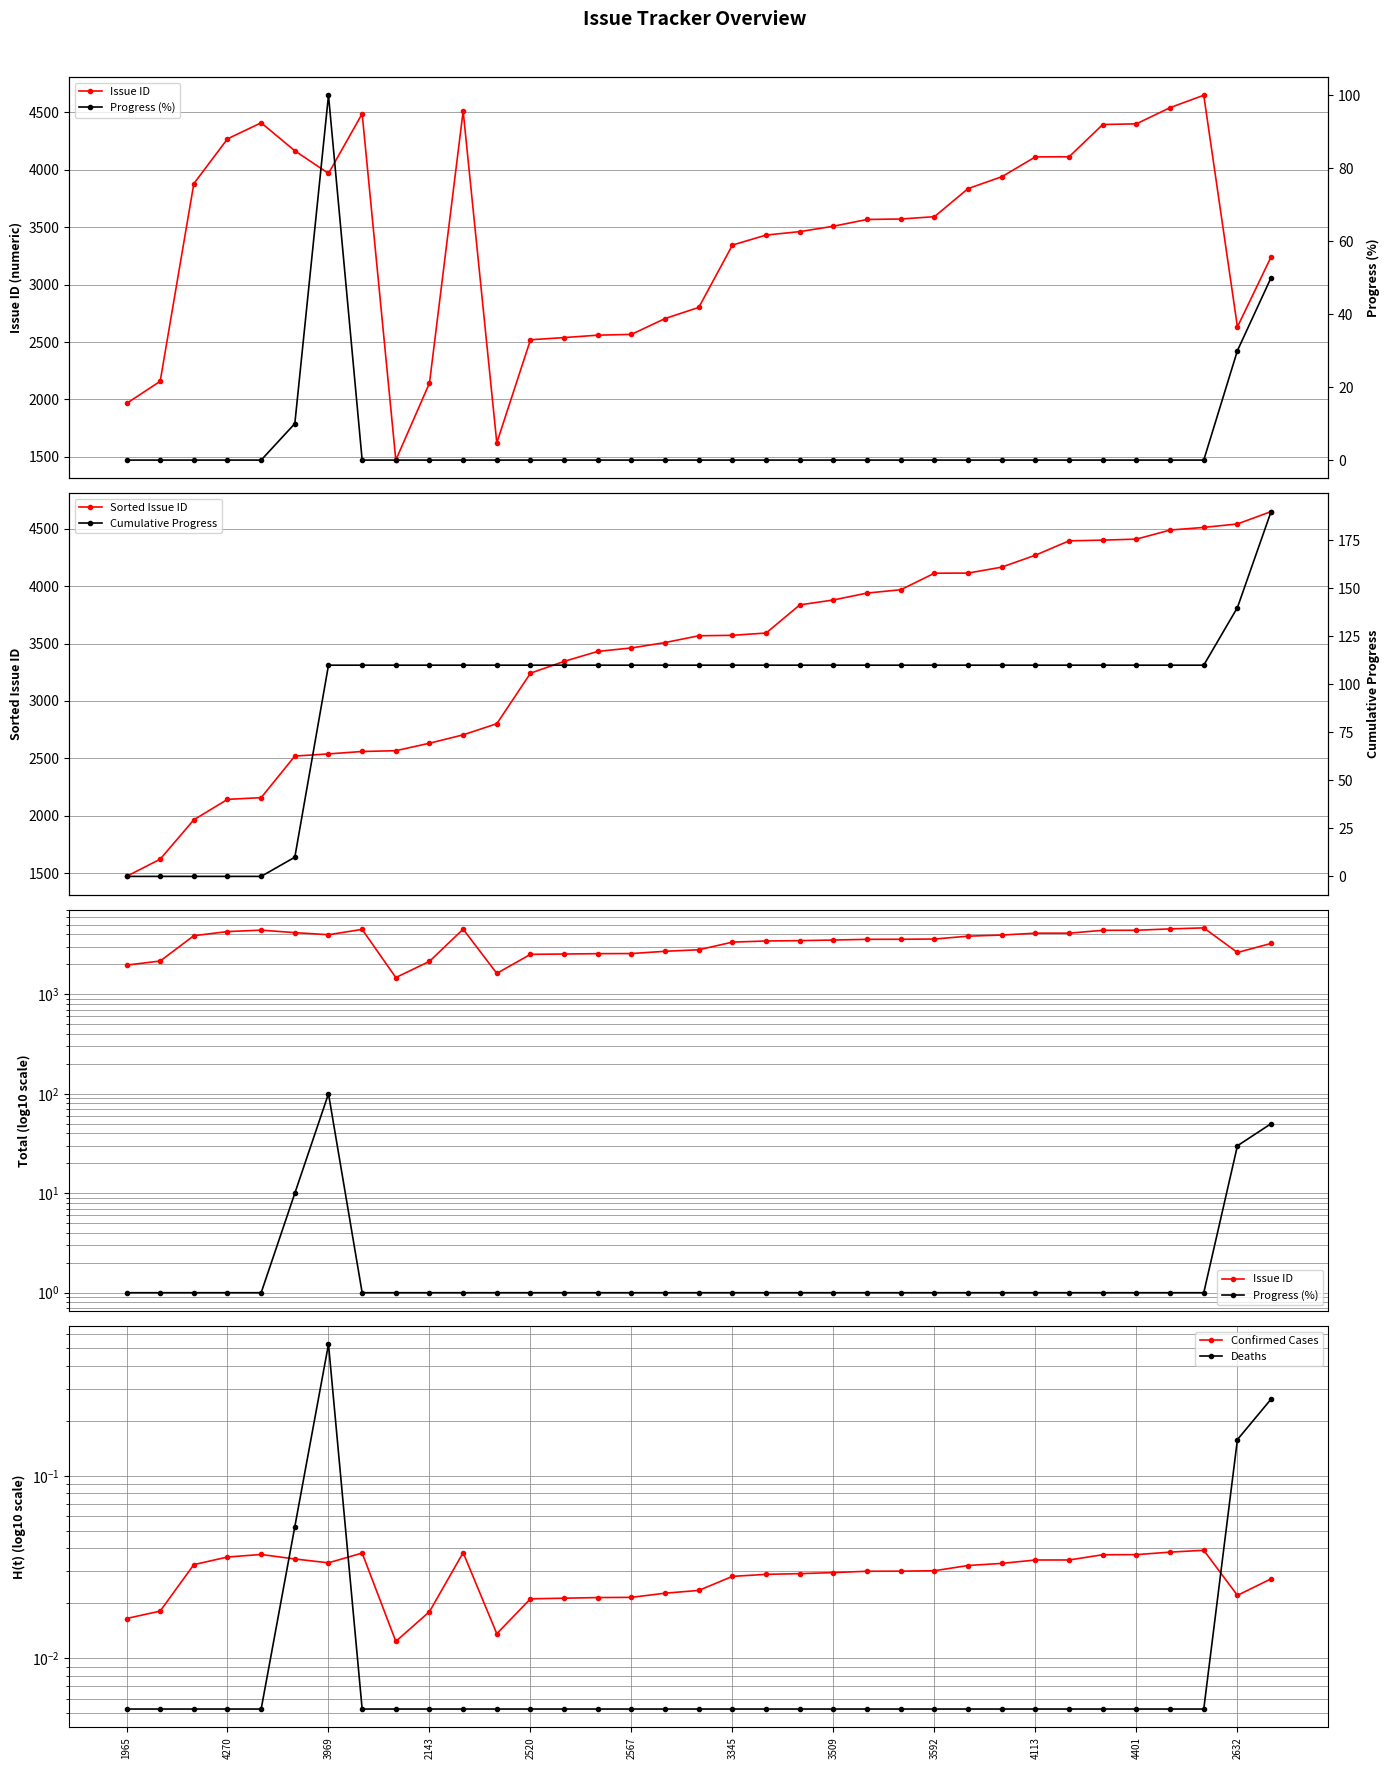

What are all the series names shown in the legend?

Issue ID, Sorted Issue ID, Progress (%), Confirmed Cases, Deaths, Cumulative Progress